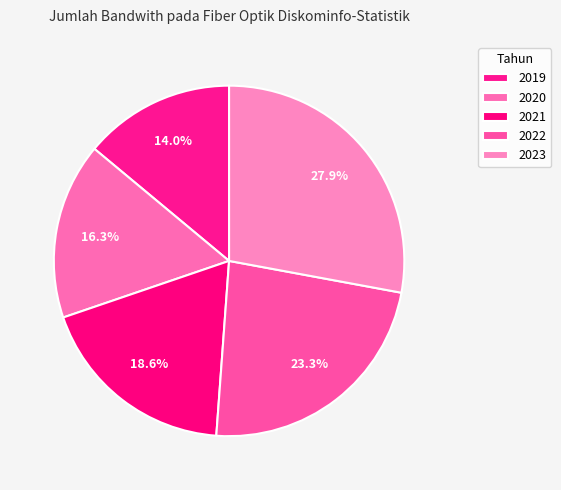

How many slices are in this pie chart?

5